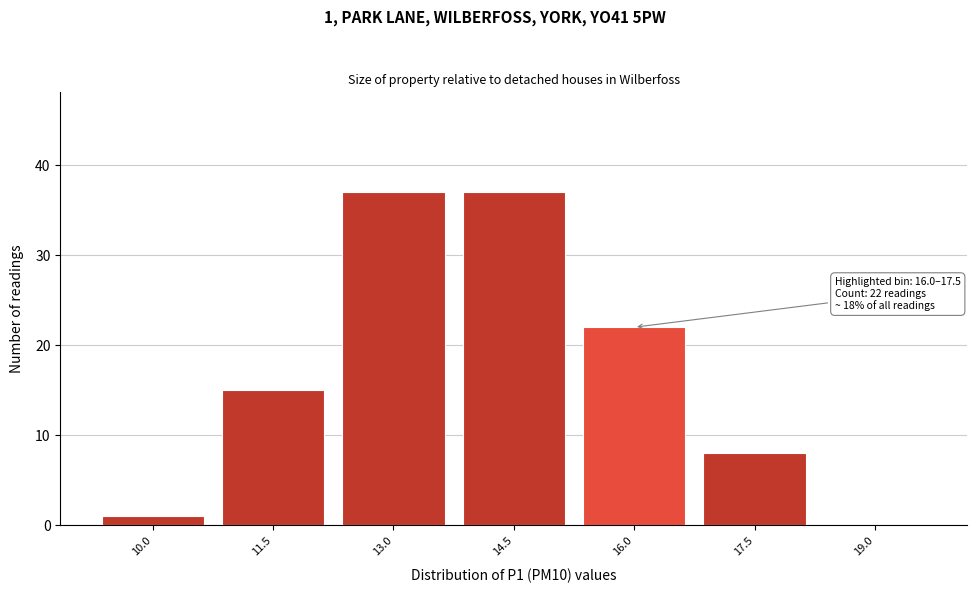

Reading right to left, what are all the values shown in this chart?

19.0=0	17.5=8	16.0=22	14.5=37	13.0=37	11.5=15	10.0=1